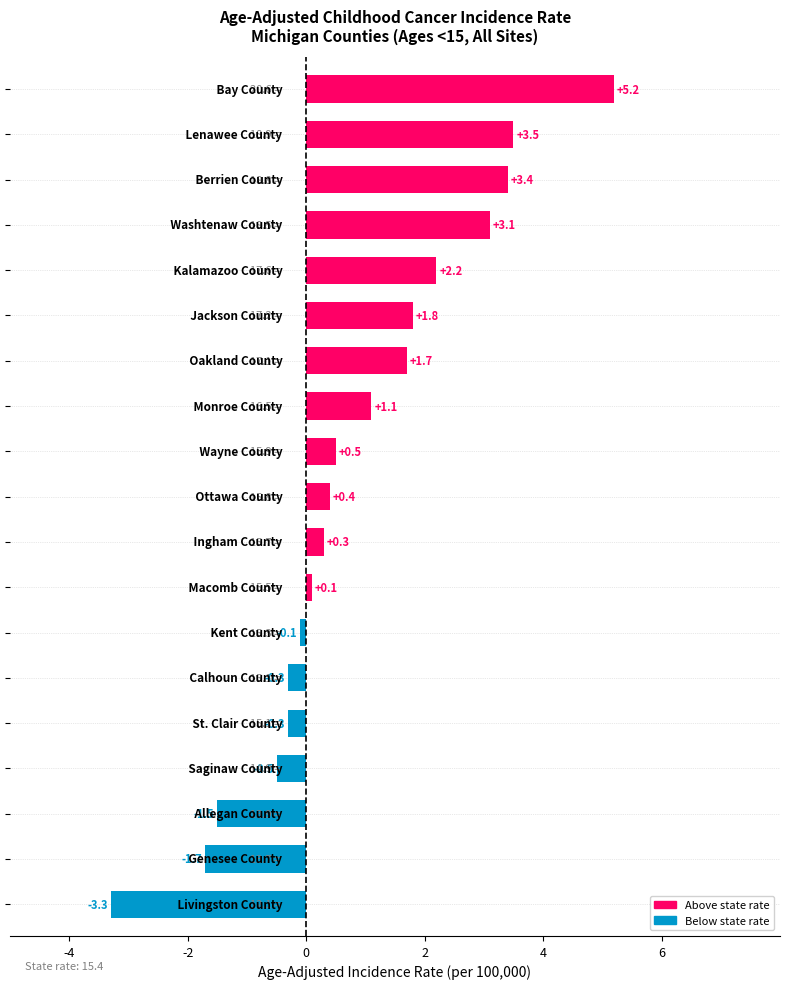

What is the value of the 4th bar from the top?

3.1